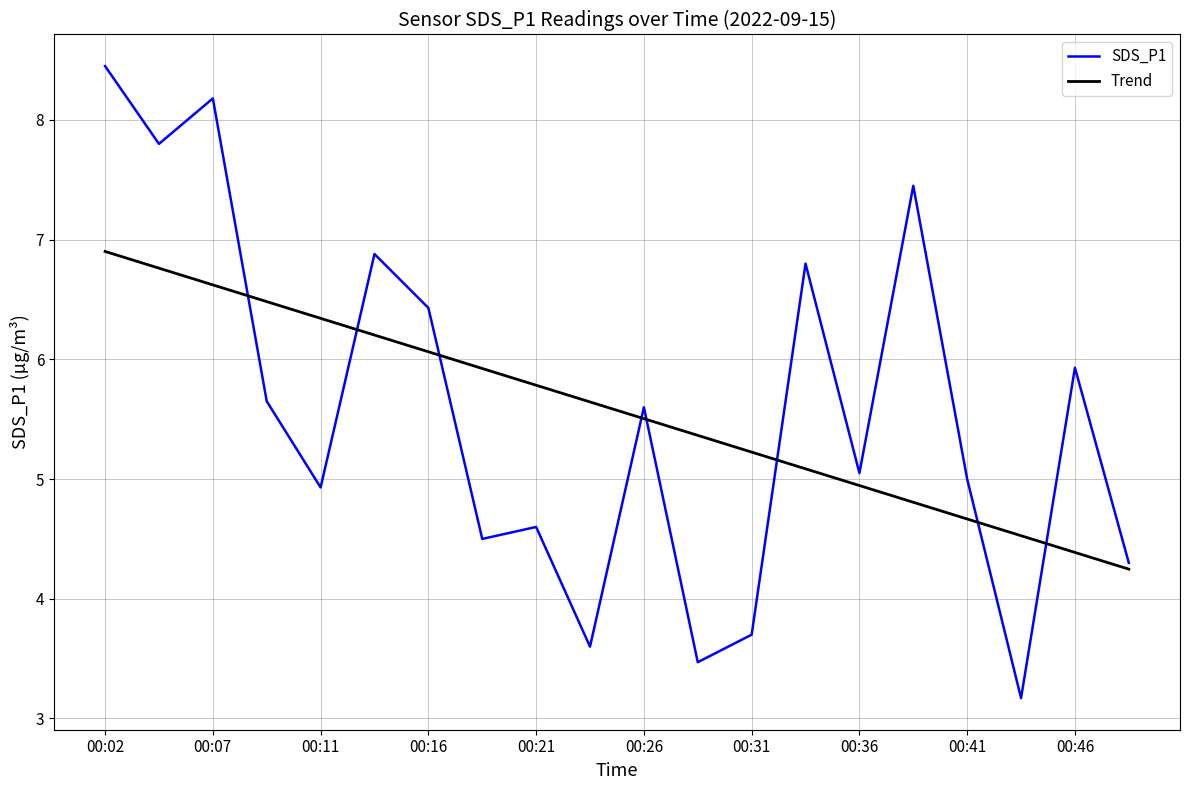

What is the minimum value shown in the chart?

3.2